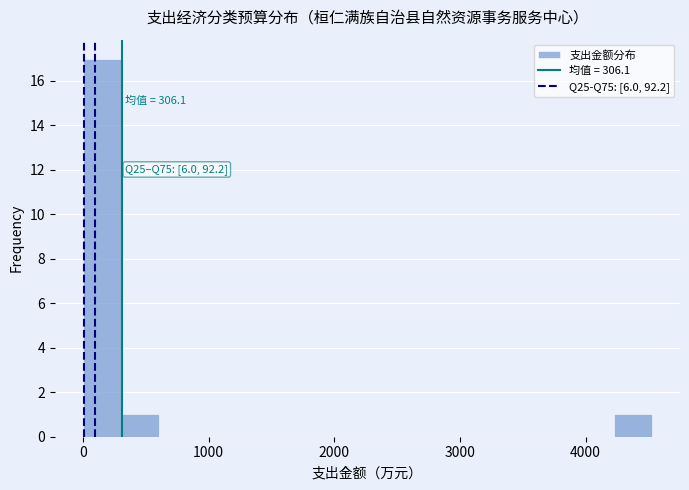

Around what value on the x-axis is the tallest bar? Give the approximate position of its centre, as read against the axis.

200